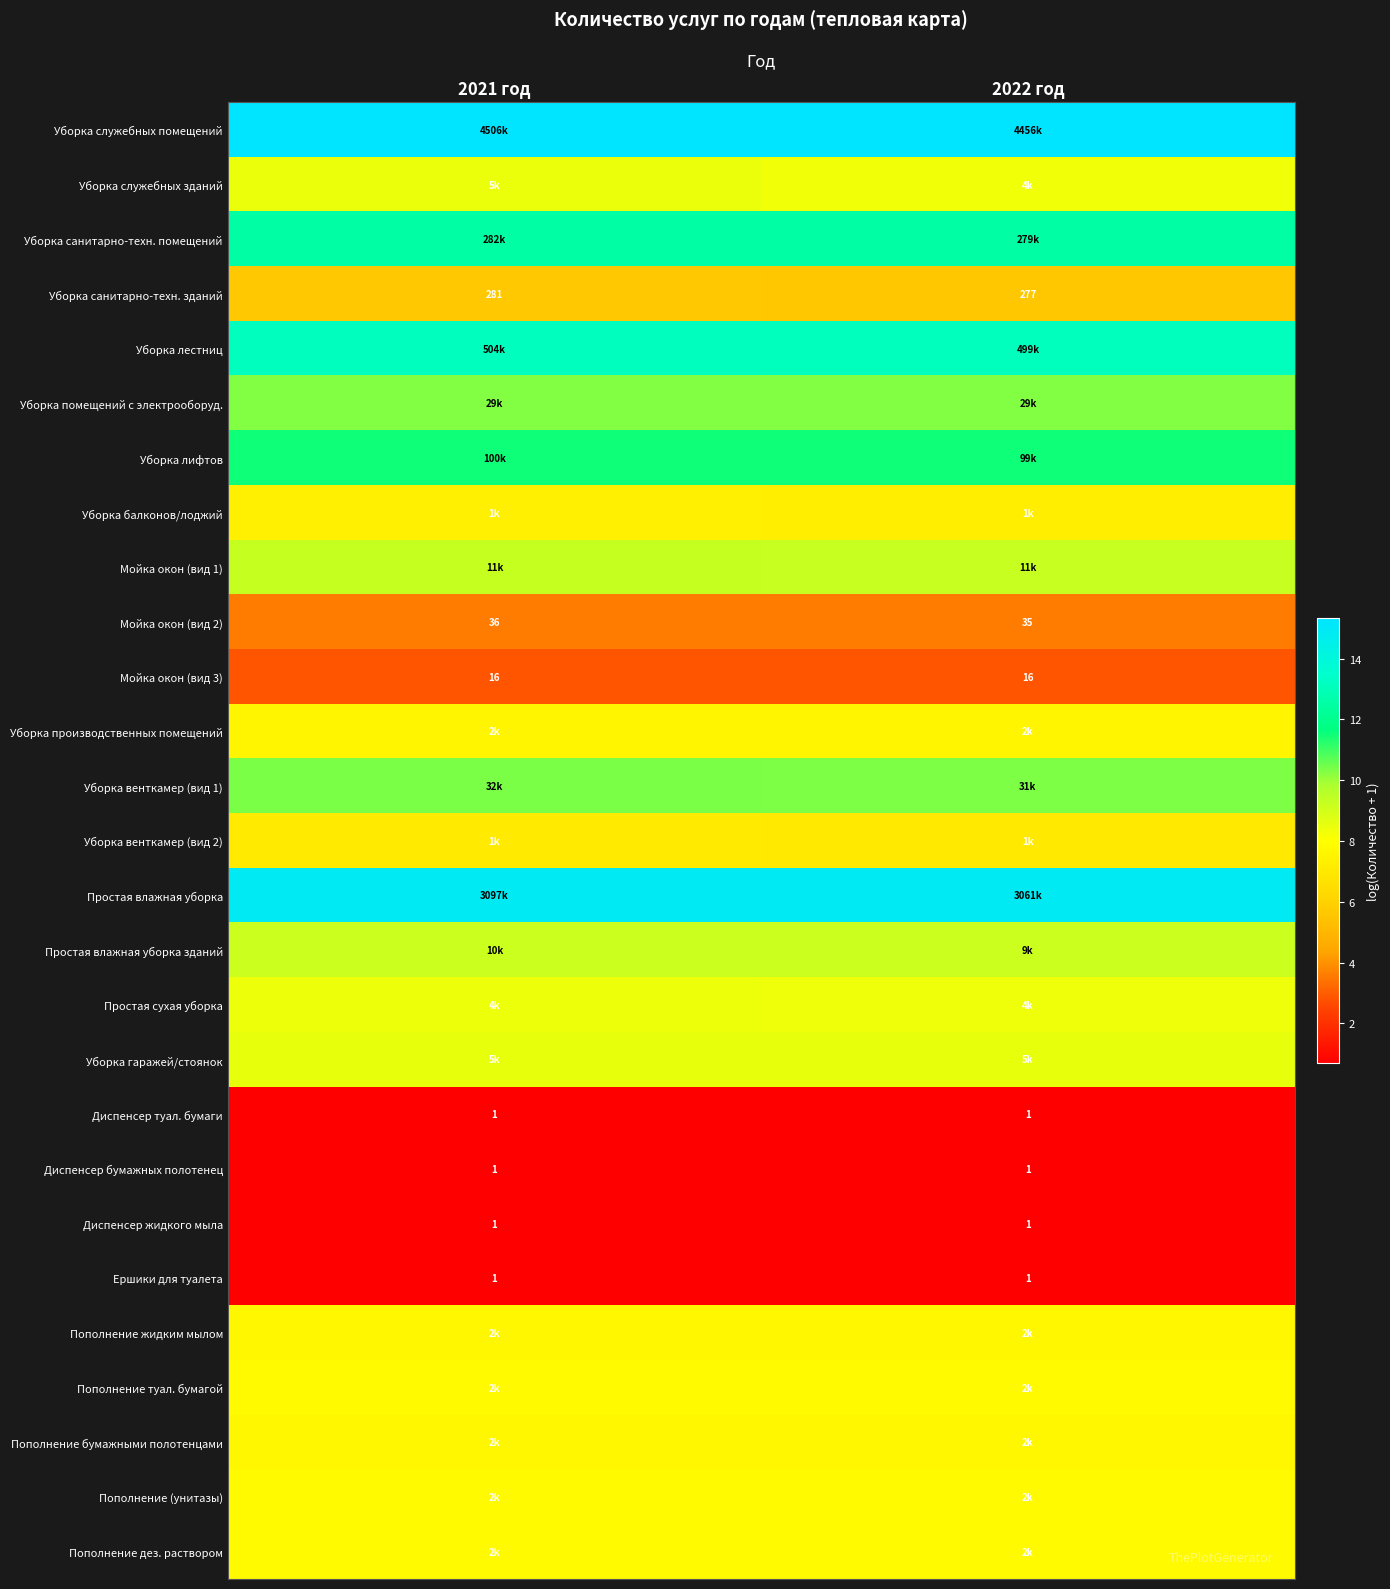

Is the value of Диспенсер бумажных полотенец at 2021 год greater than the value of Мойка окон (вид 2) at 2021 год?

No